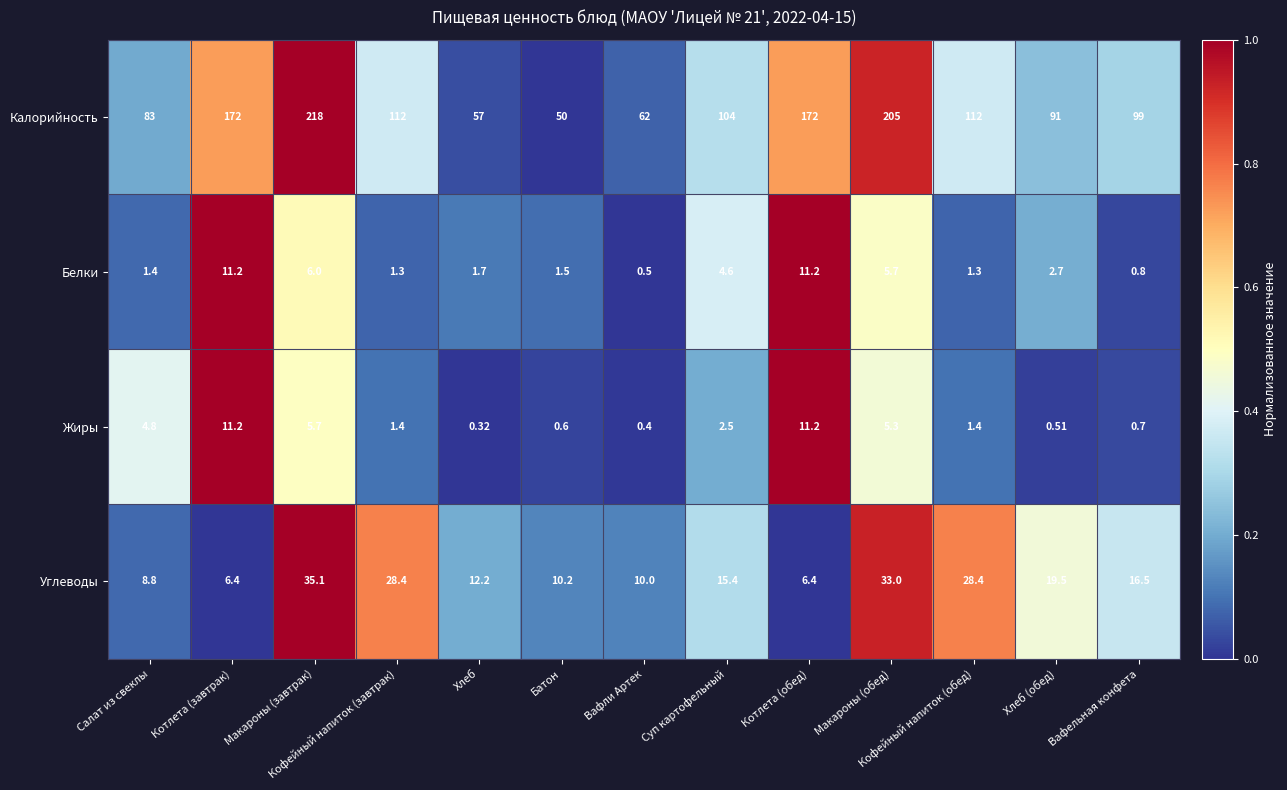

What is the difference between the highest and lowest values at Суп картофельный?

101.5